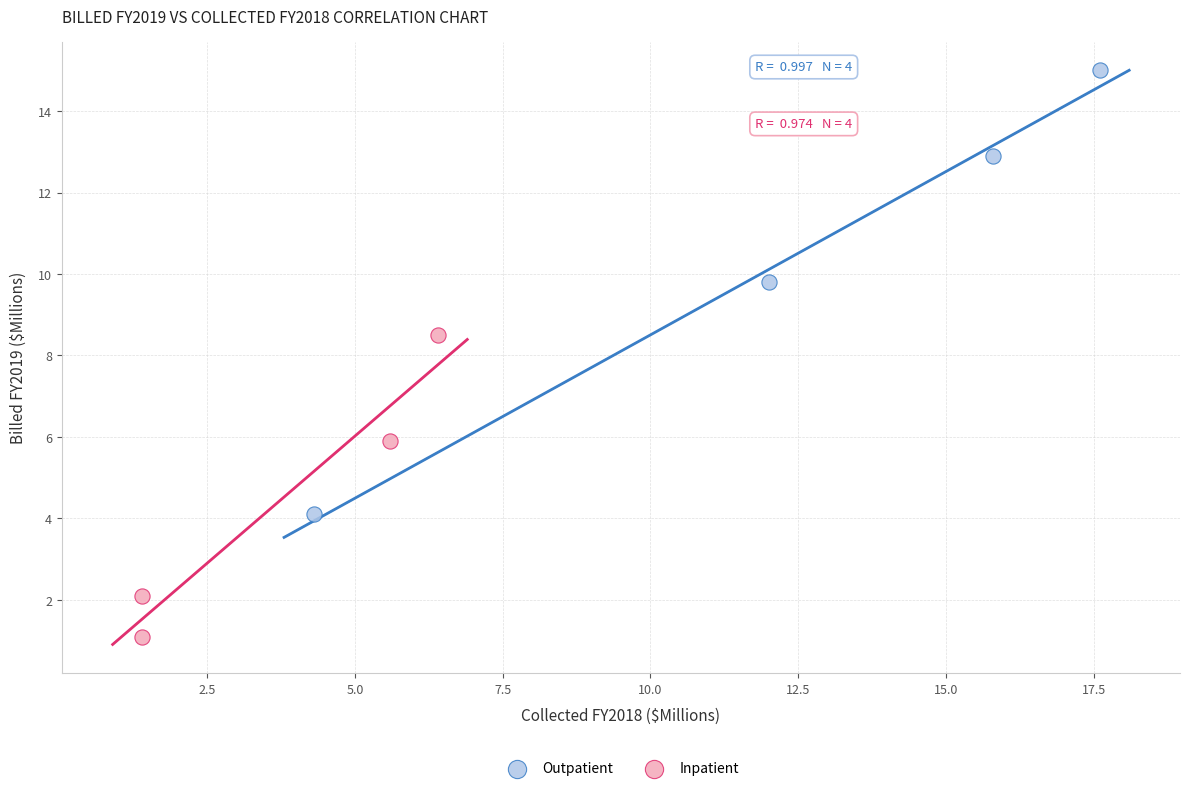

Which series reaches the minimum Y coordinate?

Inpatient